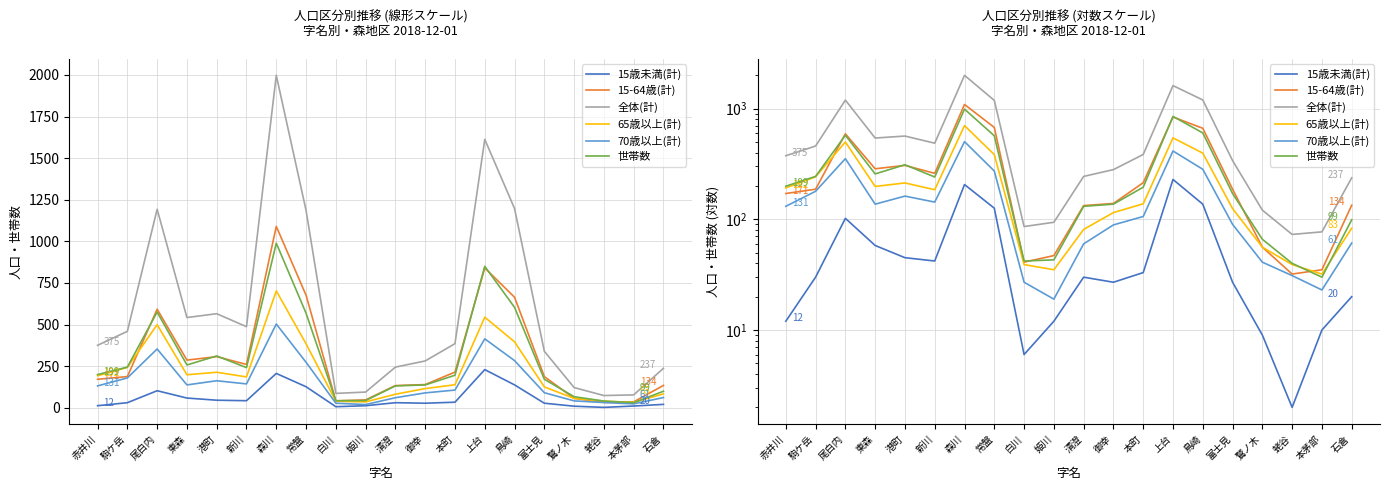

True or false: 15-64歳(計) has a value of 187 at 富士見.

True